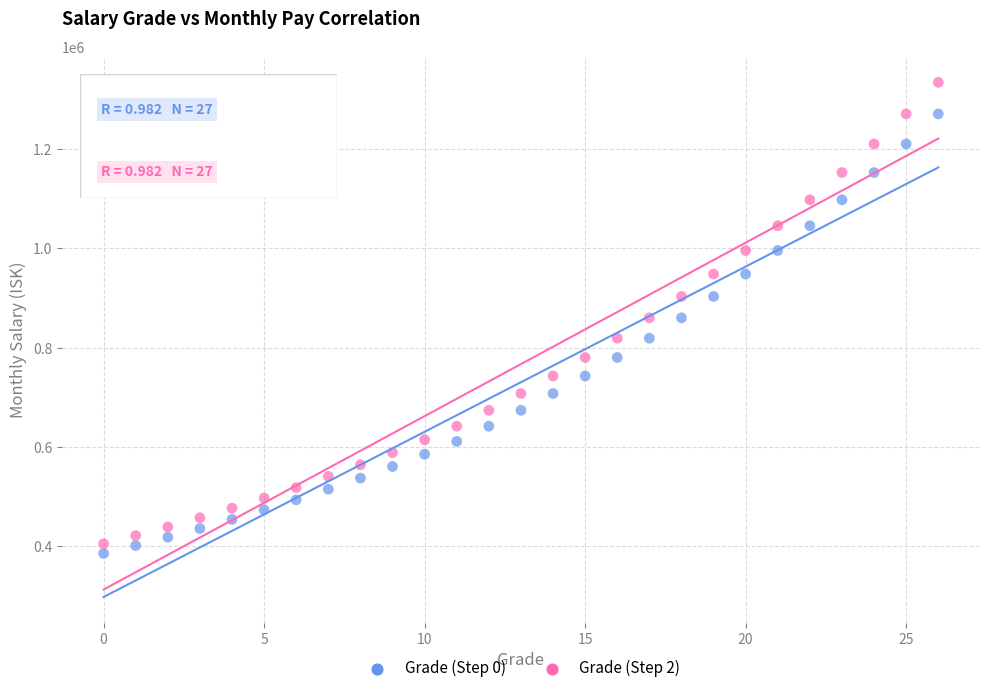

Which series contains the highest Y value?

Grade (Step 2)